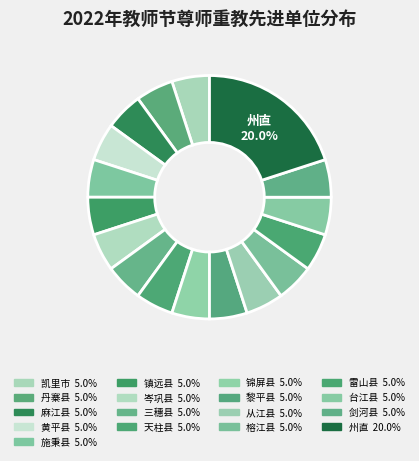

How many segments does this pie chart have?

17